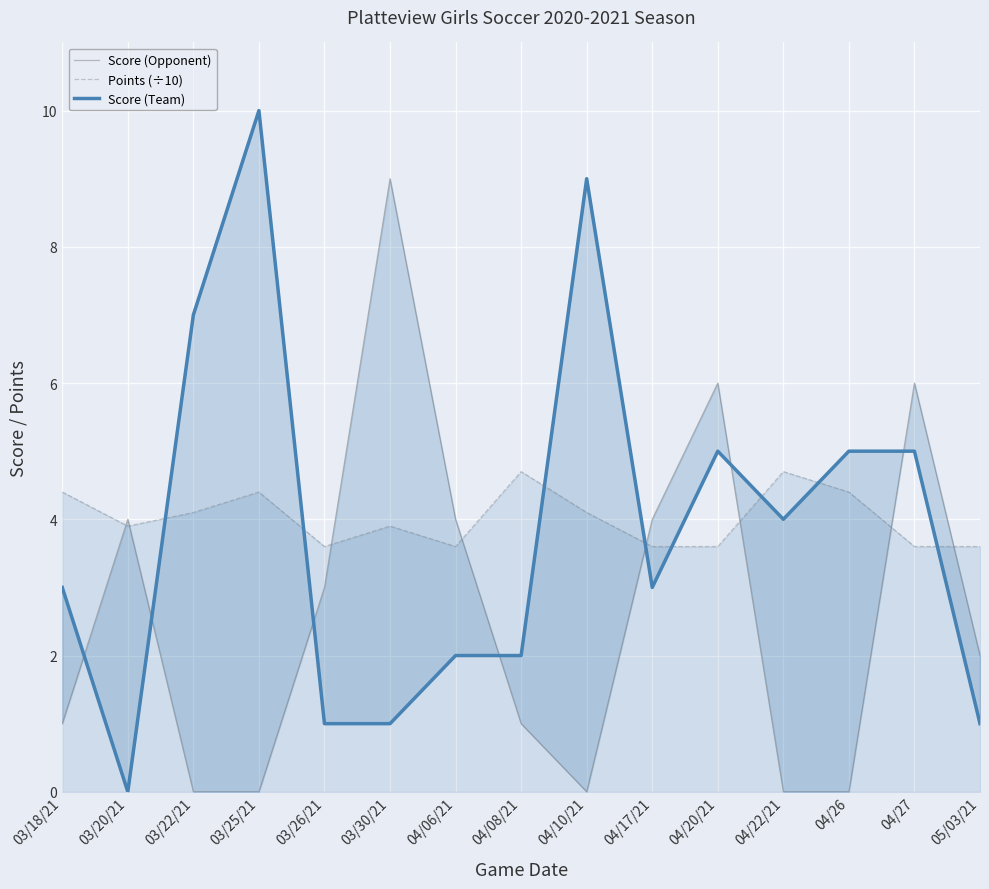

List the series in order of their peak value, lowest first.

Points (÷10), Score (Opponent), Score (Team)